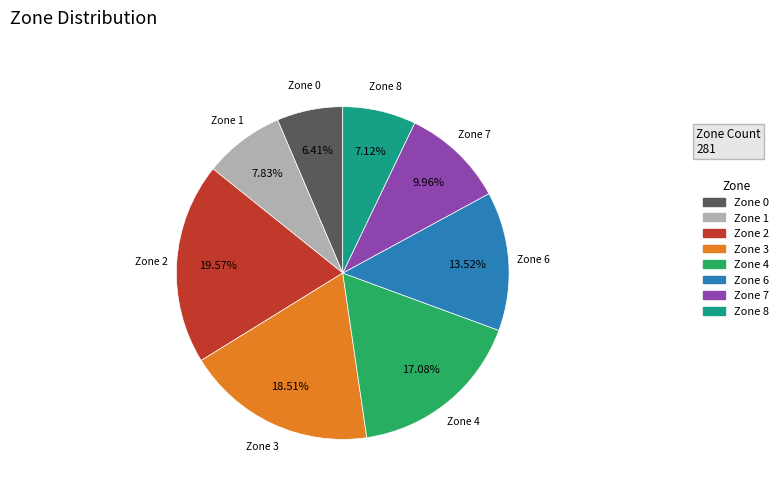

What is the ratio of the value at Zone 1 to the value at Zone 8?

1.1